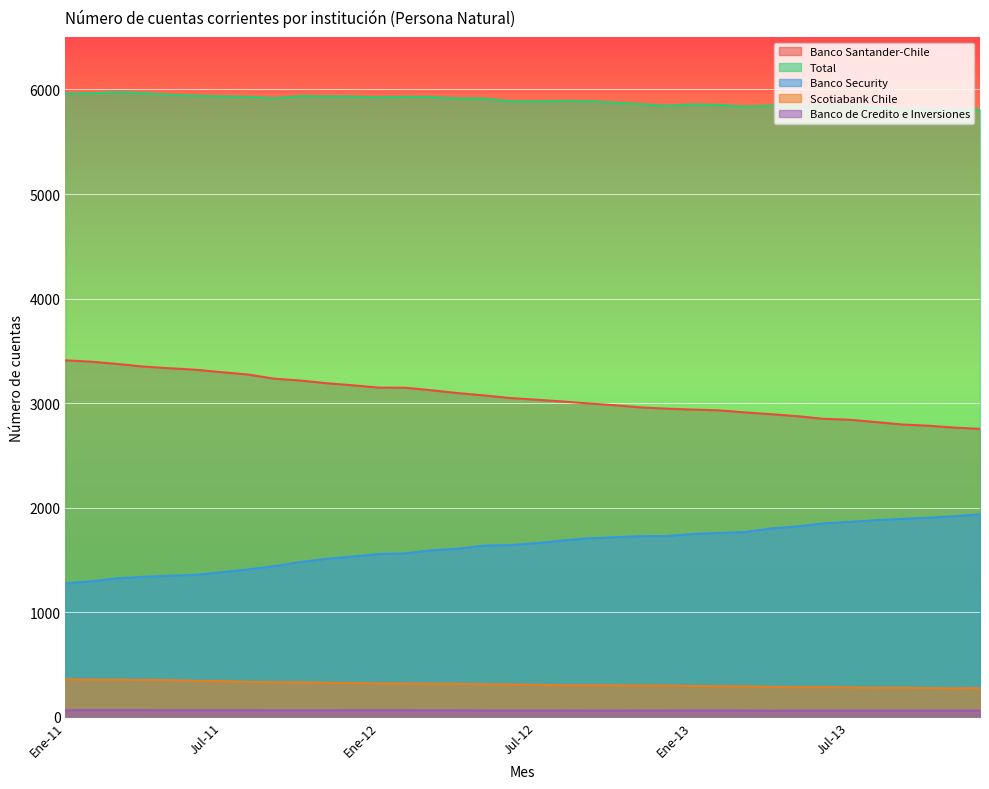

What is the approximate value of Banco Santander-Chile at Ago-13, to the nearest 100?

2800